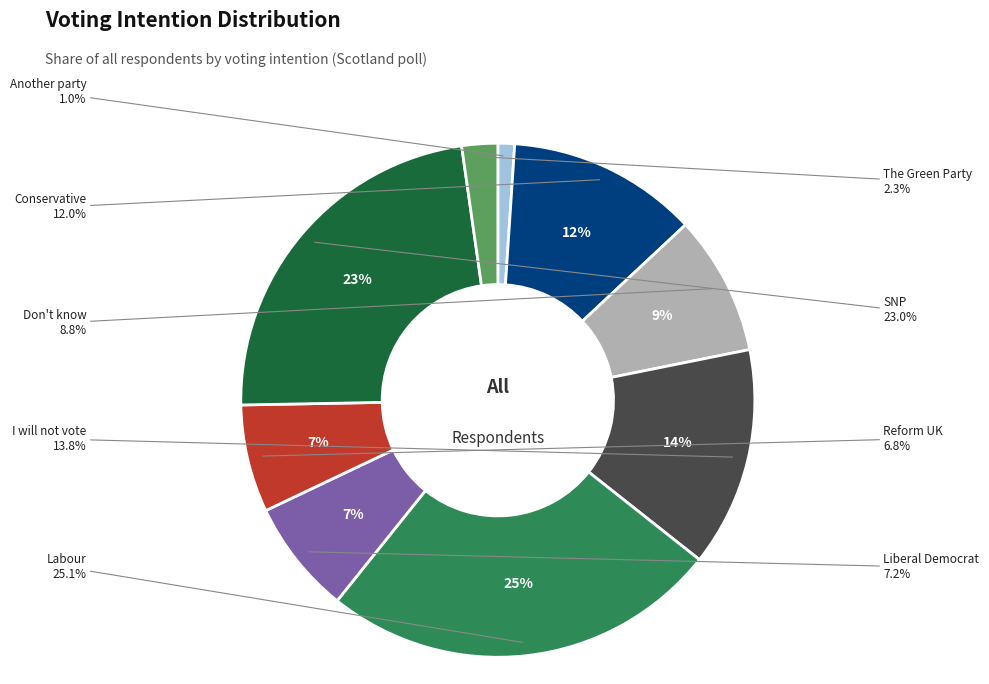

Count the number of slices in the pie.

9